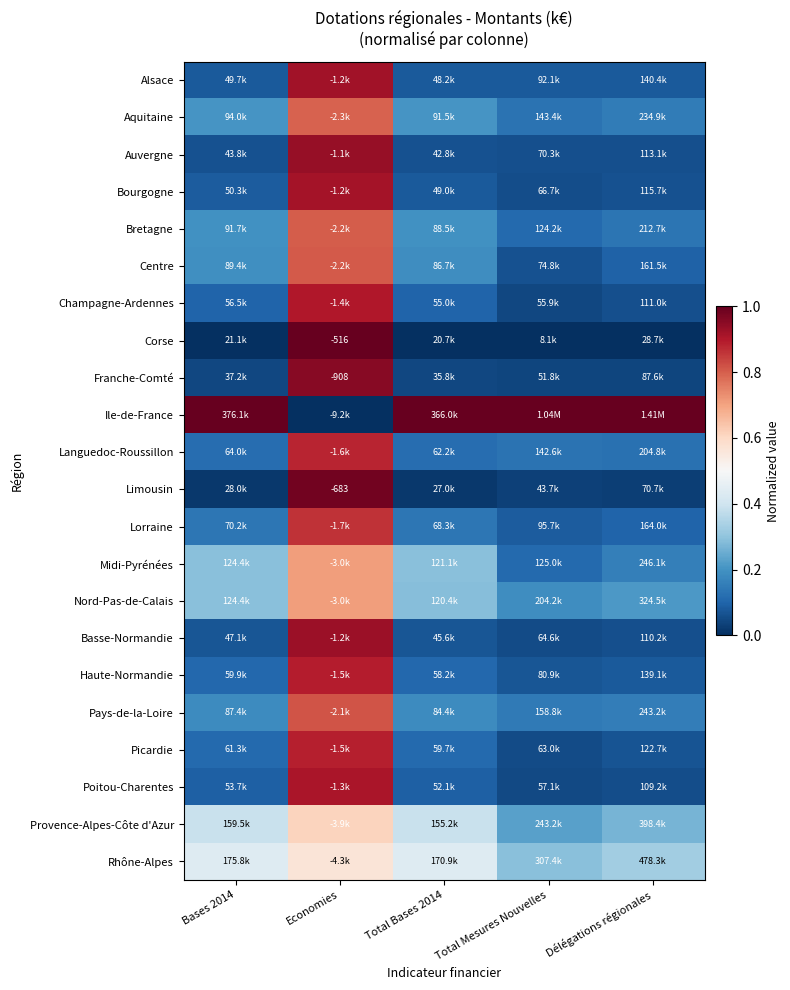

Is it true that Basse-Normandie equals 0.1 at Total Mesures Nouvelles?

True